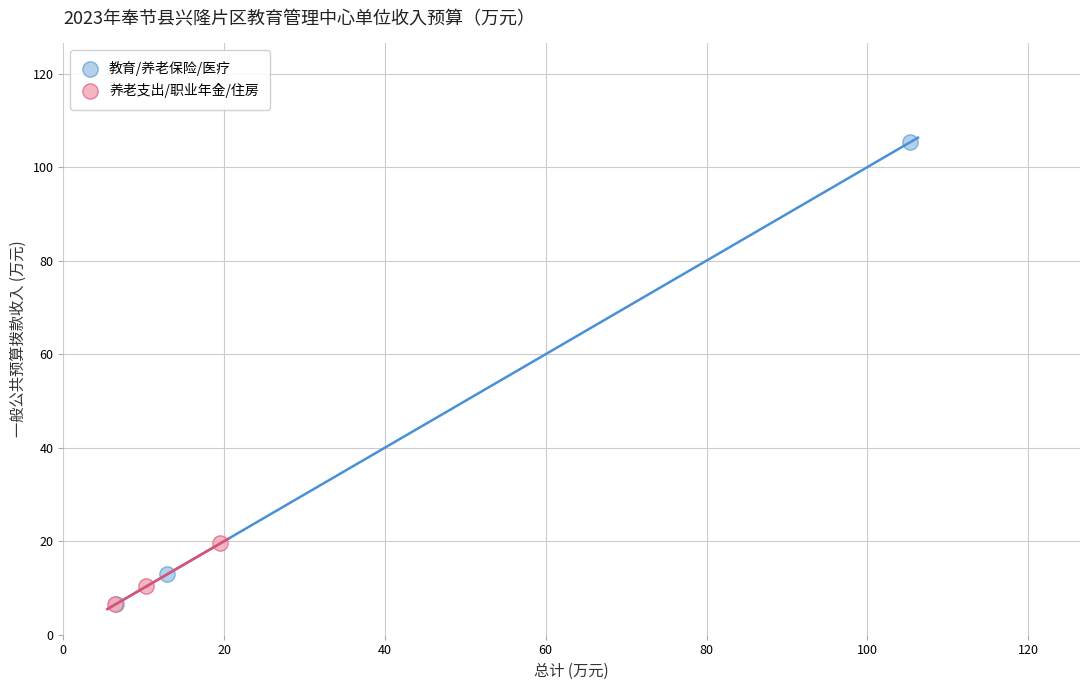

Which series has the widest spread of Y values?

教育/养老保险/医疗